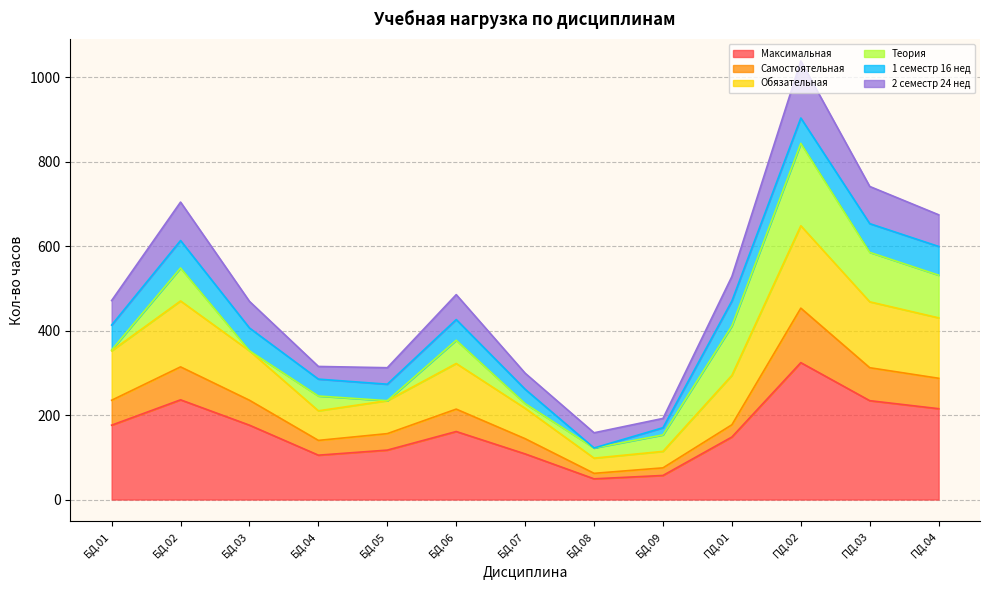

True or false: Максимальная and Самостоятельная intersect in this chart.

False